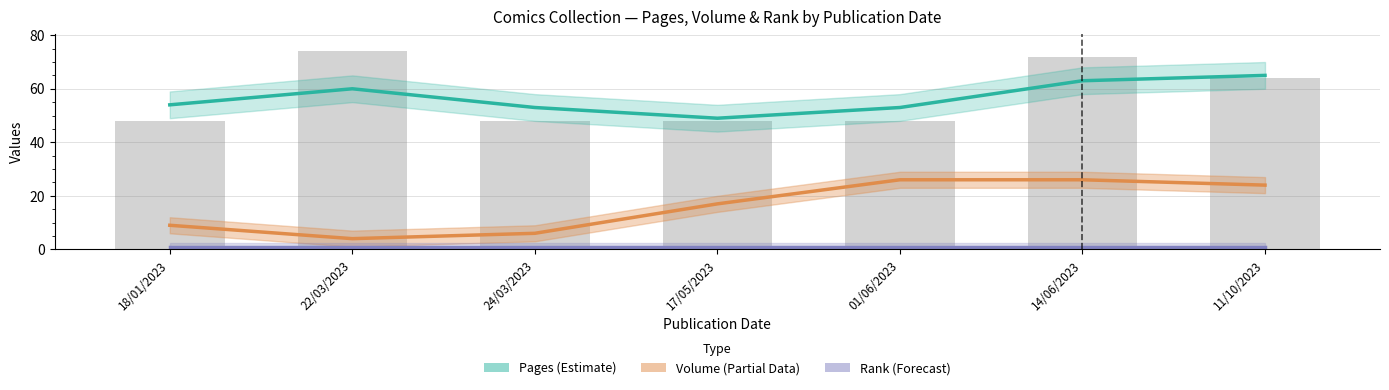

The value of Volume (Partial) at 22/03/2023 is 4. True or false?

True